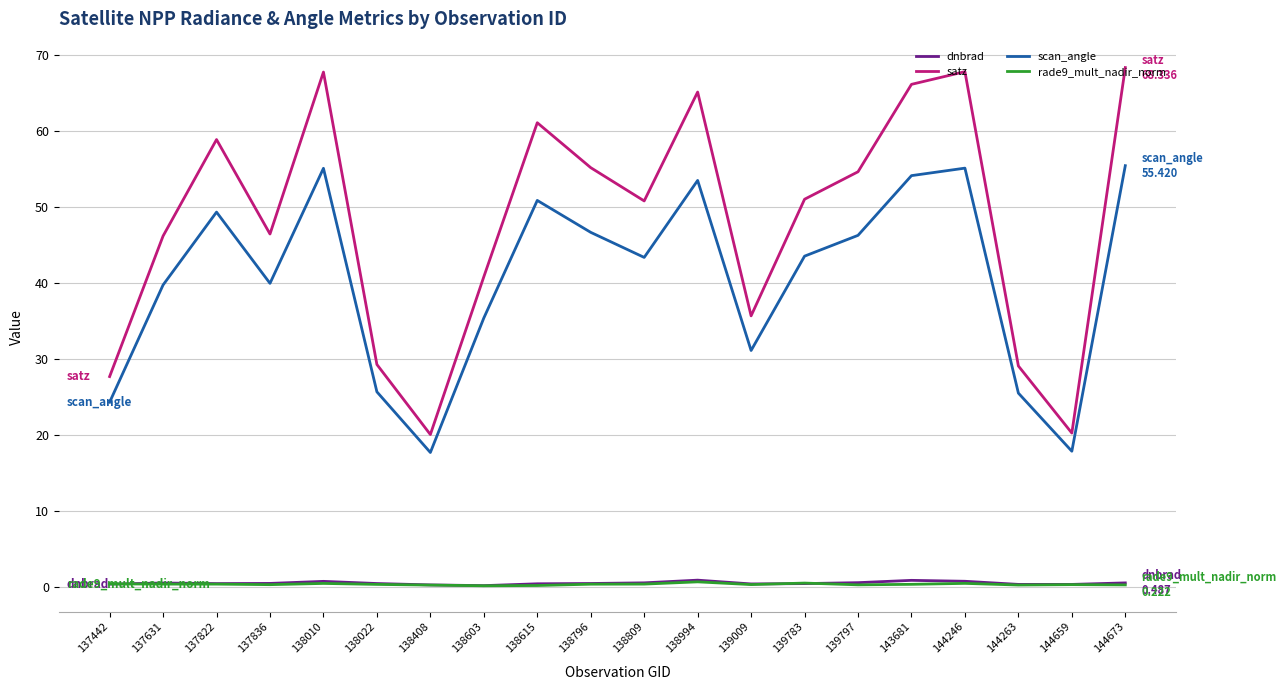

What is the maximum value for satz?

68.3